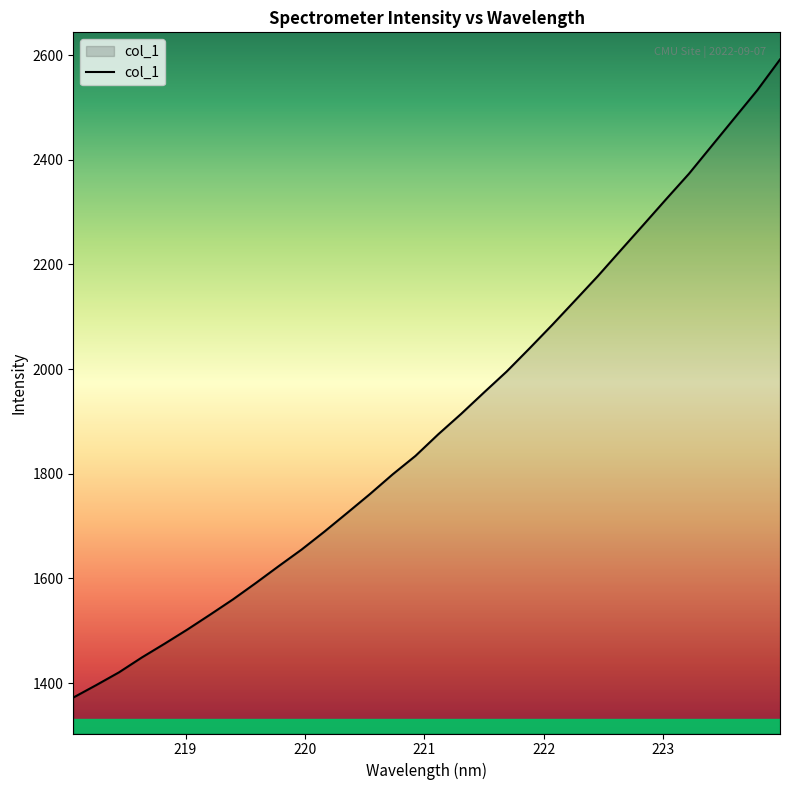

What is the minimum value shown in the chart?

1372.5